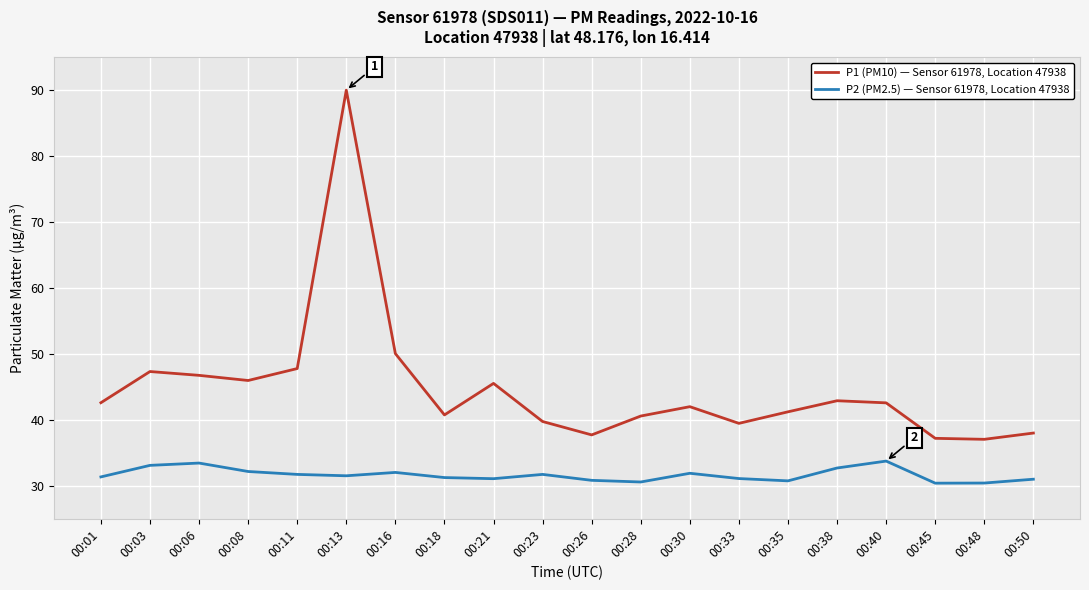

What is the average value of the P2 (PM2.5) — Sensor 61978, Location 47938 series?

31.6